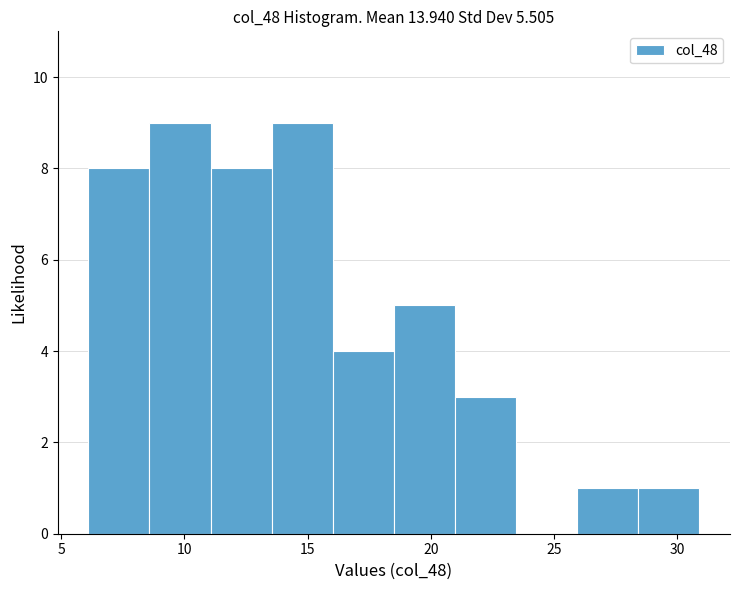

Reading left to right, transcribe this chart: for each bar, give the range it covers on the x-axis and its height. Neither the bar edges nor the heights are printed on the chart, so give them approximately, as read against the axes.

6.0 to 8.5: 8
8.5 to 11.0: 9
11.0 to 13.5: 8
13.5 to 16.0: 9
16.0 to 18.5: 4
18.5 to 21.0: 5
21.0 to 23.5: 3
23.5 to 26.0: 0
26.0 to 28.5: 1
28.5 to 31.0: 1